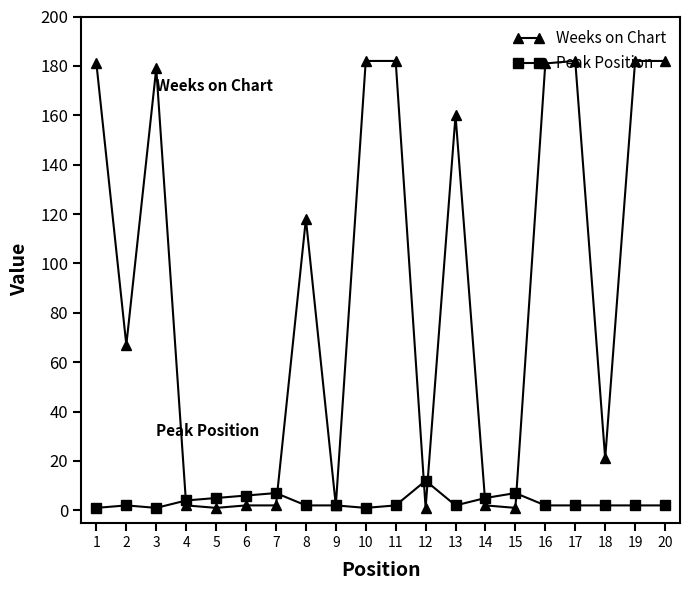

The value of Weeks on Chart at 8 is 164. True or false?

False